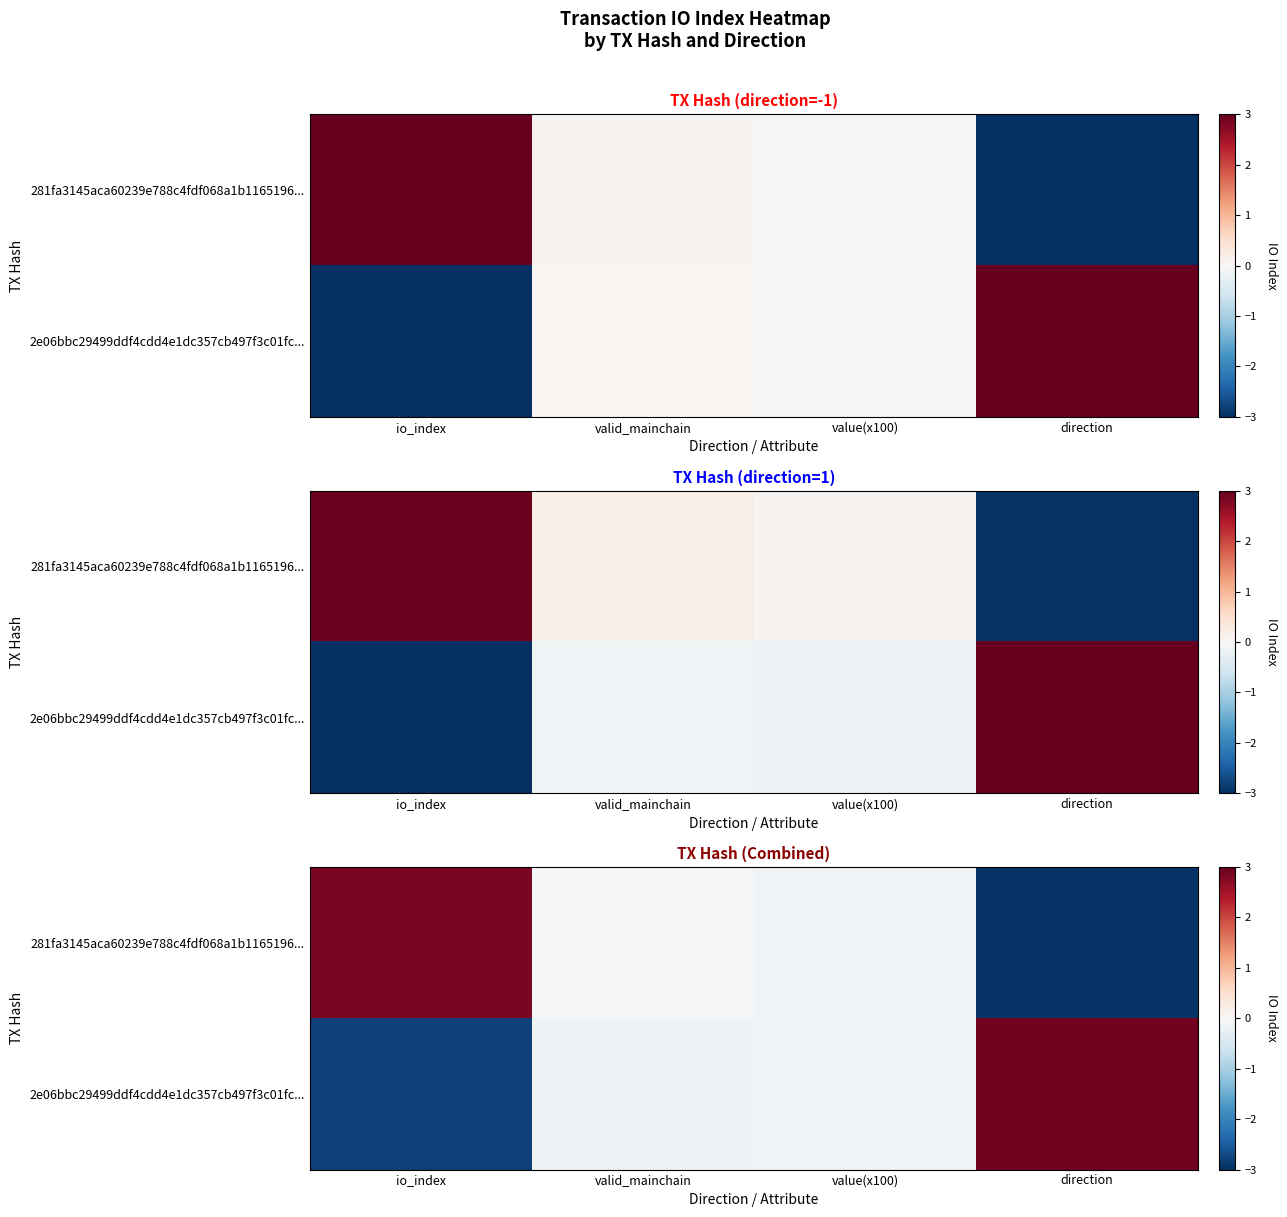

How many data points in row_0 are above 0?

1